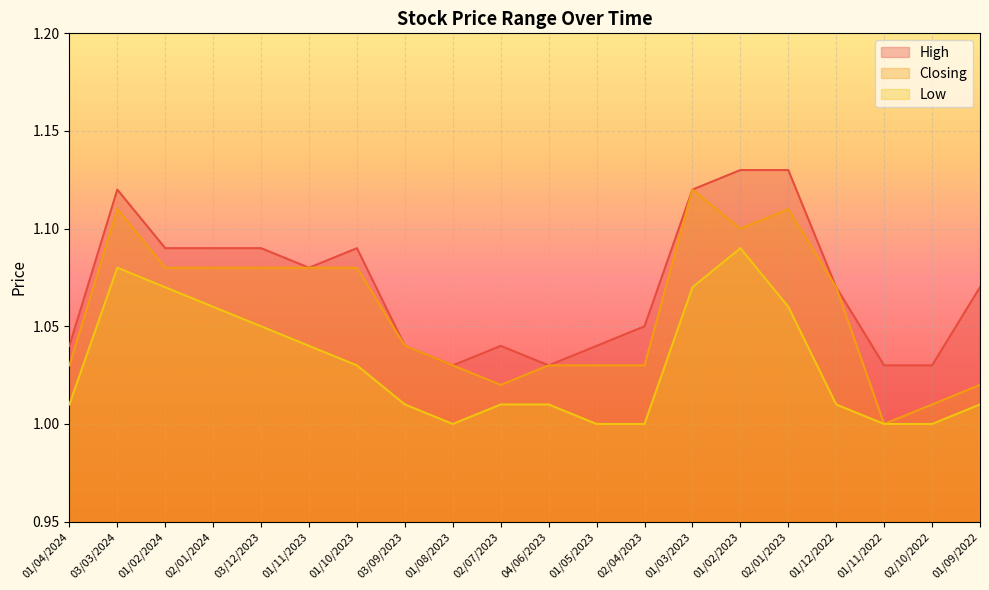

What is the label of the 2nd point from the right?

02/10/2022